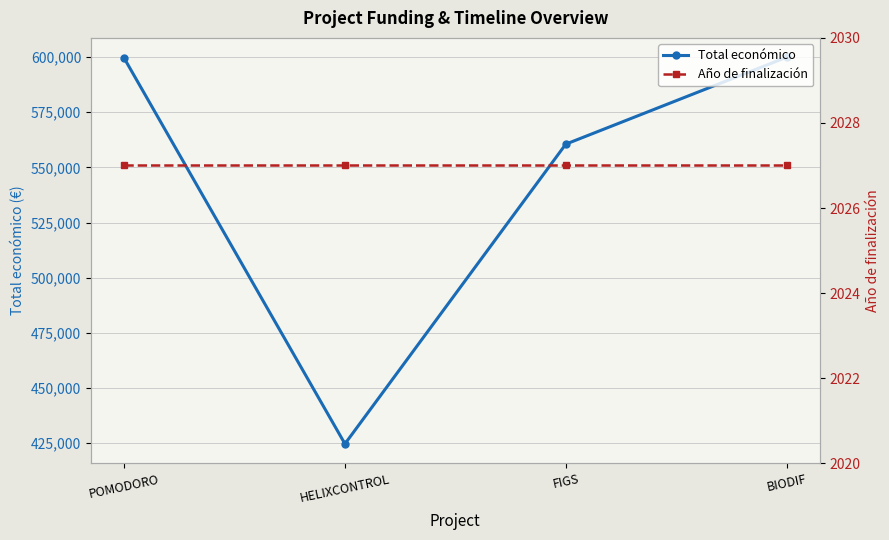

Reading left to right, what are all the values shown in this chart?

Total económico: POMODORO=599540	HELIXCONTROL=424720	FIGS=560529	BIODIF=599927
Año de finalización: POMODORO=2027	HELIXCONTROL=2027	FIGS=2027	BIODIF=2027